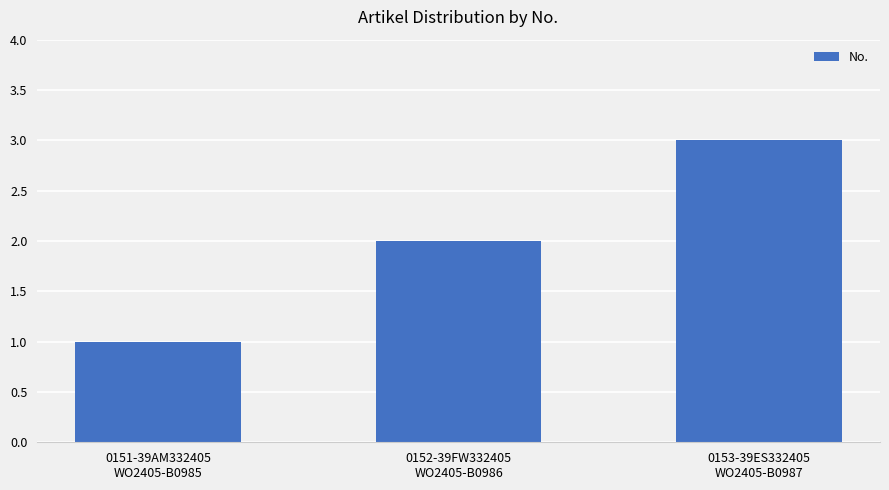

Rank the categories by value from lowest to highest.

0151-39AM332405
WO2405-B0985, 0152-39FW332405
WO2405-B0986, 0153-39ES332405
WO2405-B0987